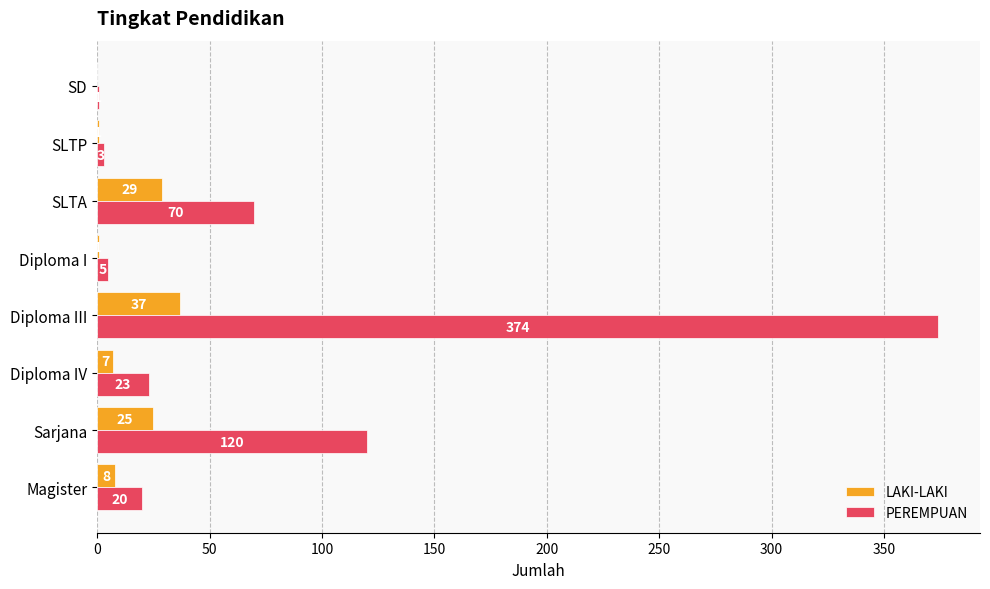

How many data points does each series have?

8